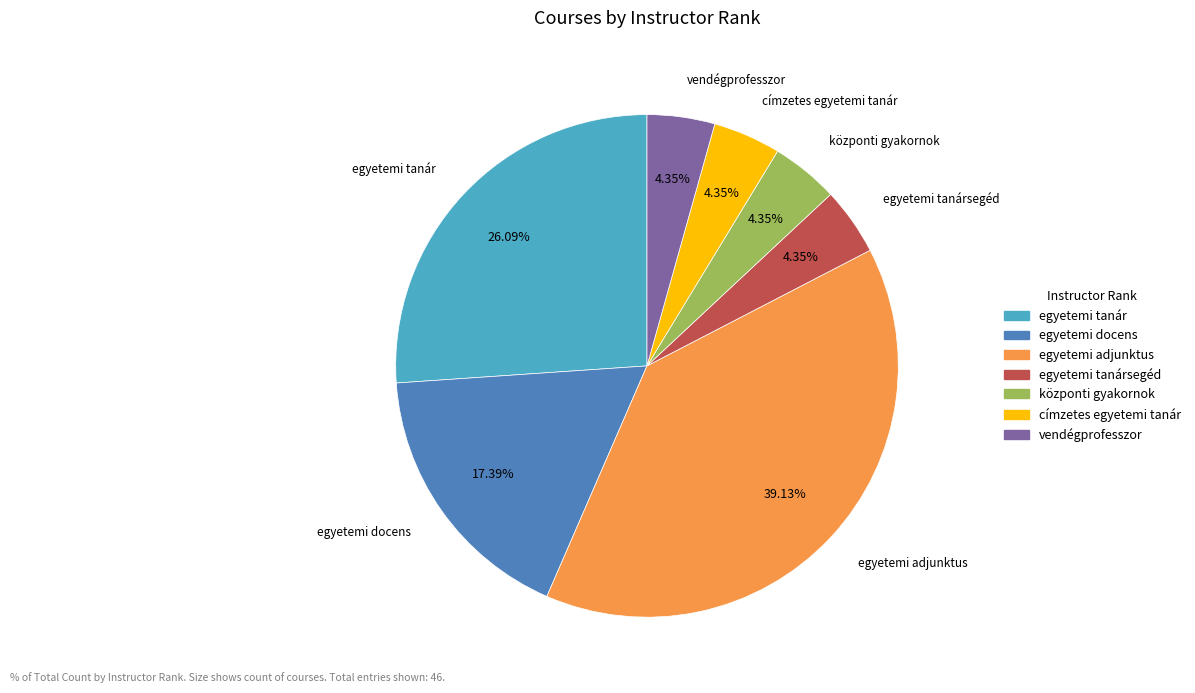

Is there any slice that represents more than half of the pie?

No